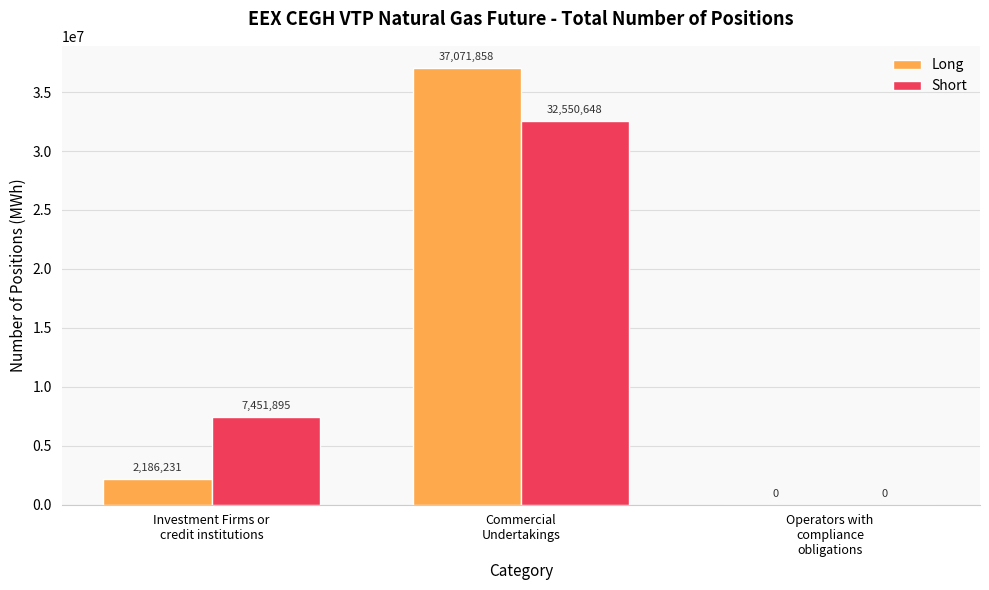

True or false: Short has a value of 0 at Operators with
compliance
obligations.

True